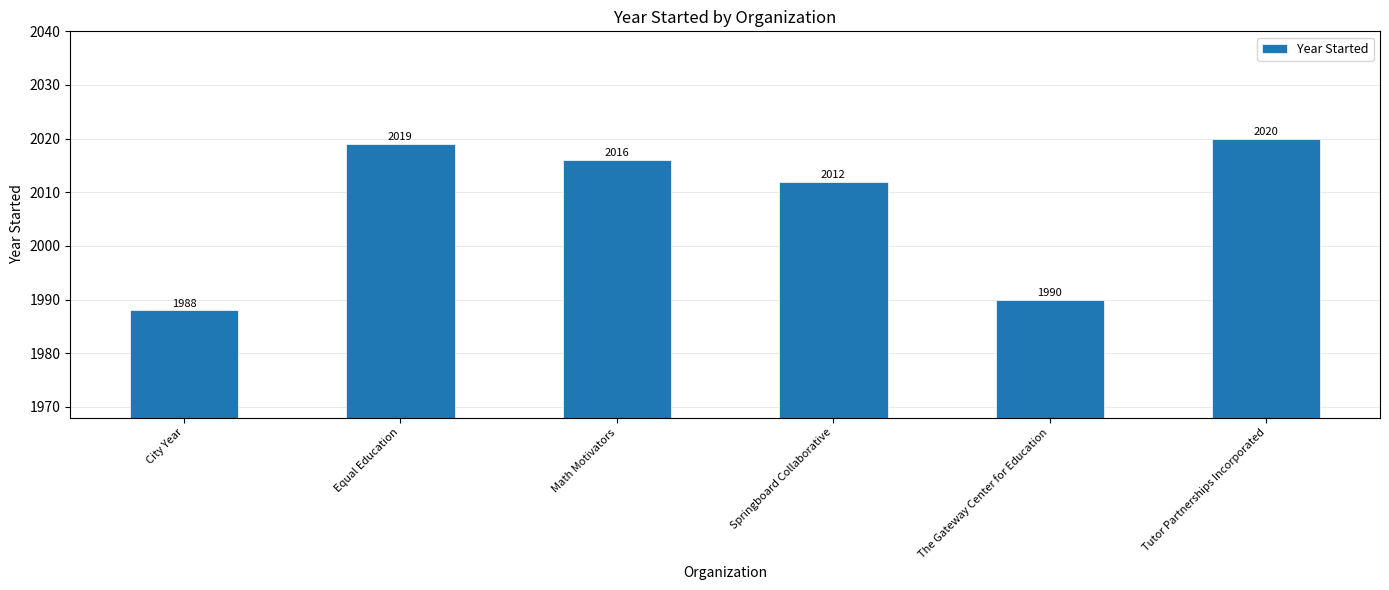

Which has a higher value, City Year or Tutor Partnerships Incorporated?

Tutor Partnerships Incorporated